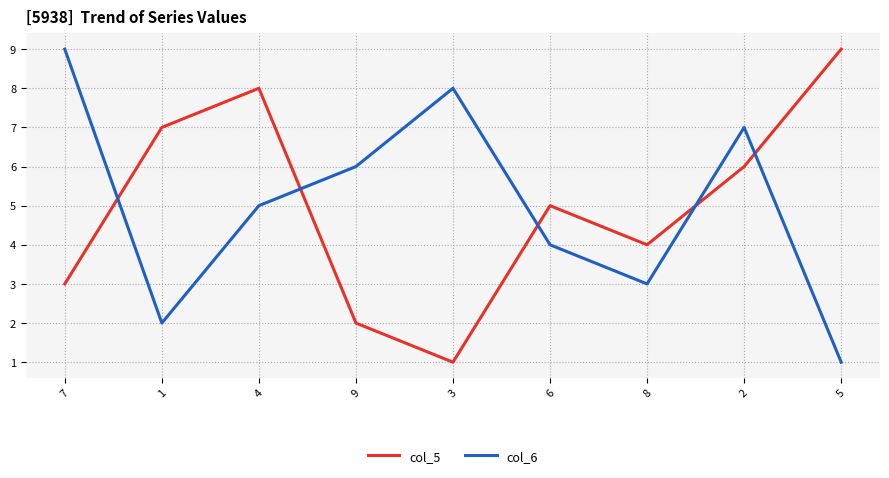

Read the col_6 value at 2.

7